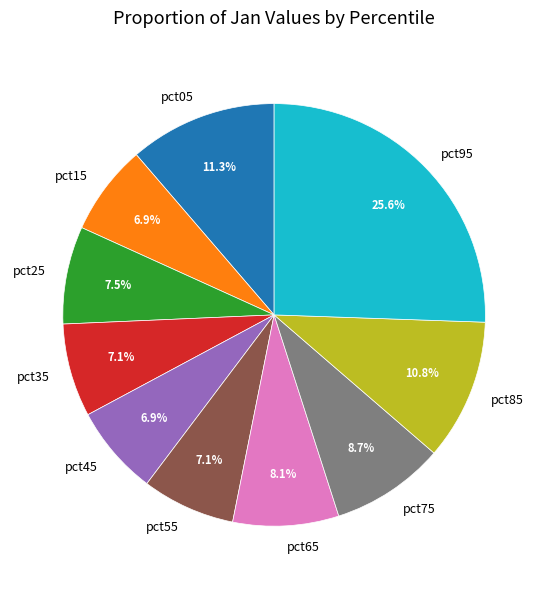

How many segments does this pie chart have?

10